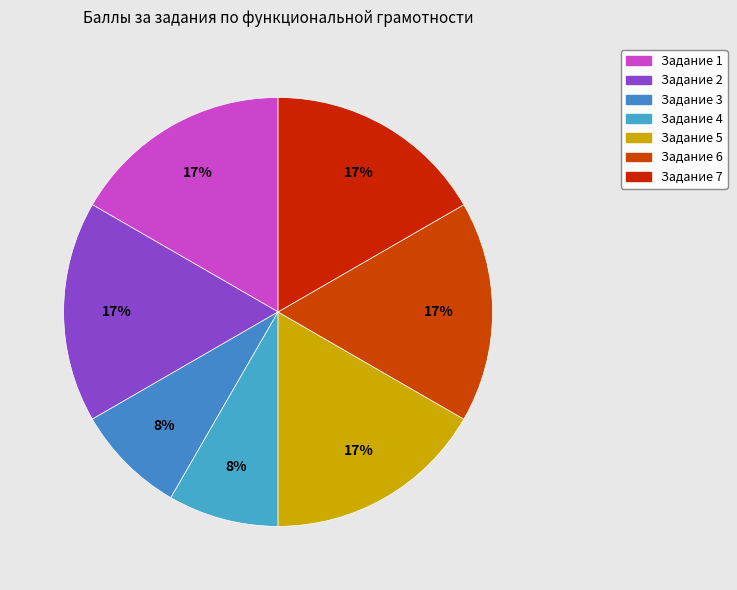

Count the number of slices in the pie.

7